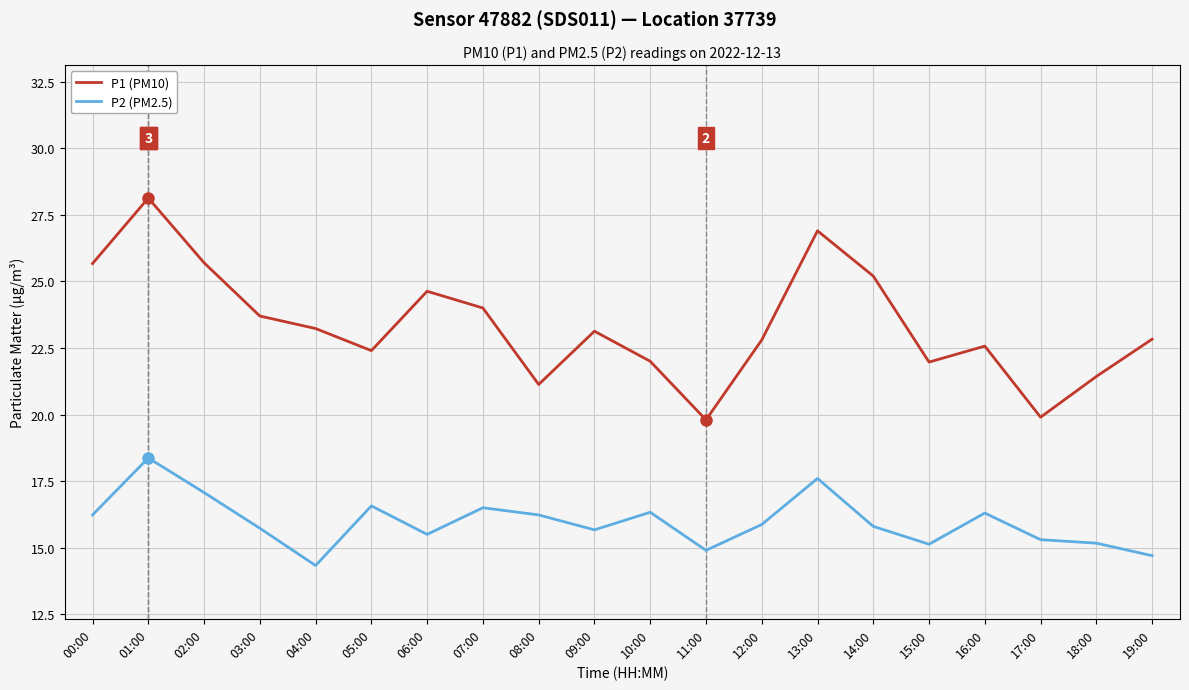

Between 05:00 and 19:00, which series saw the biggest shift?

P2 (PM2.5)